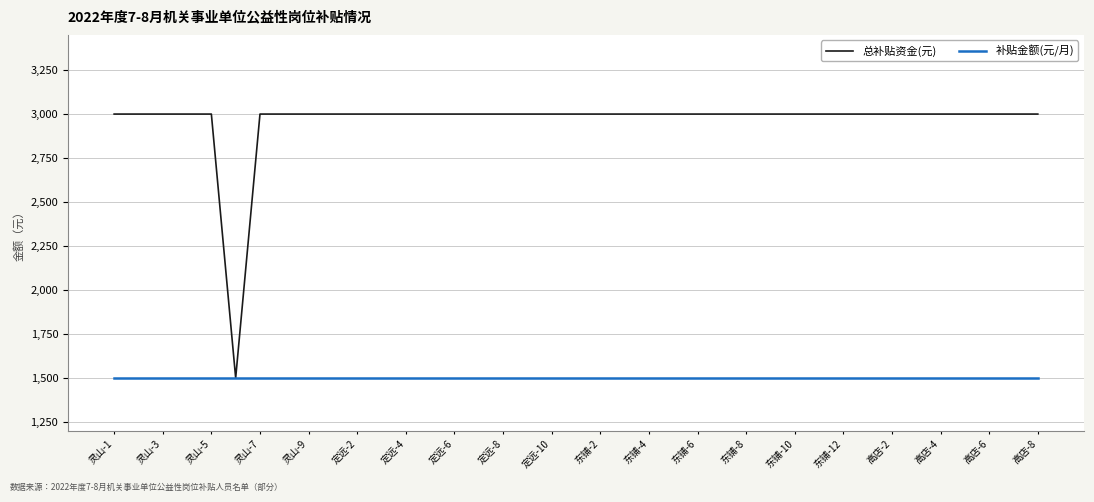

Which series has the largest total across all categories?

总补贴资金(元)